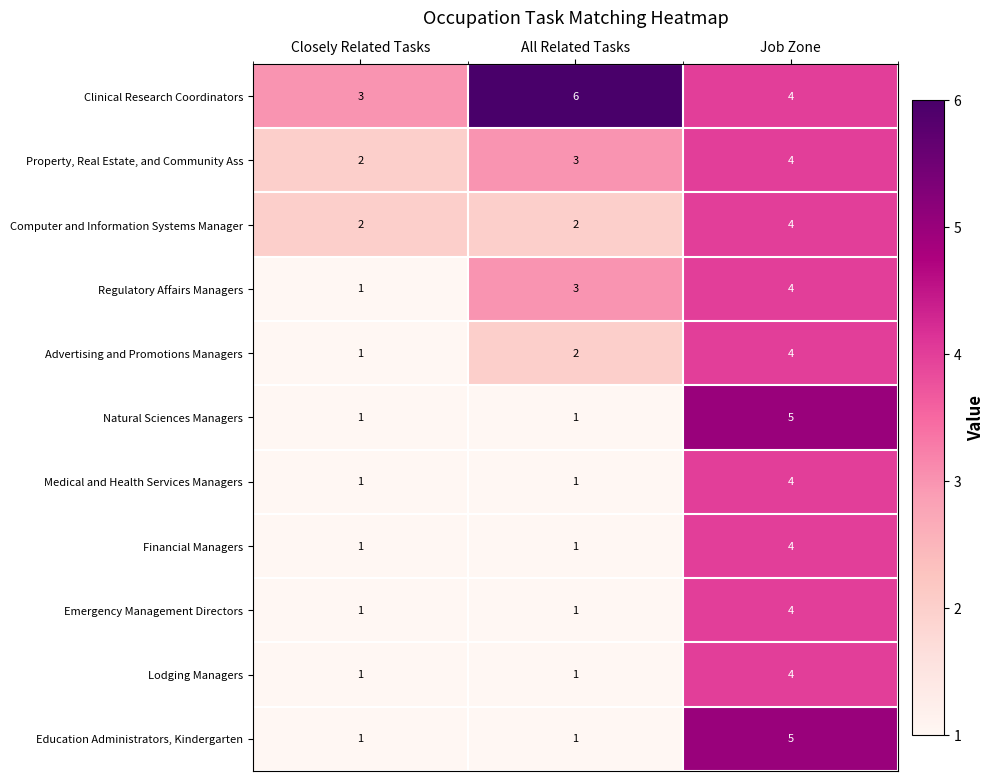

What is the greatest value displayed?

6